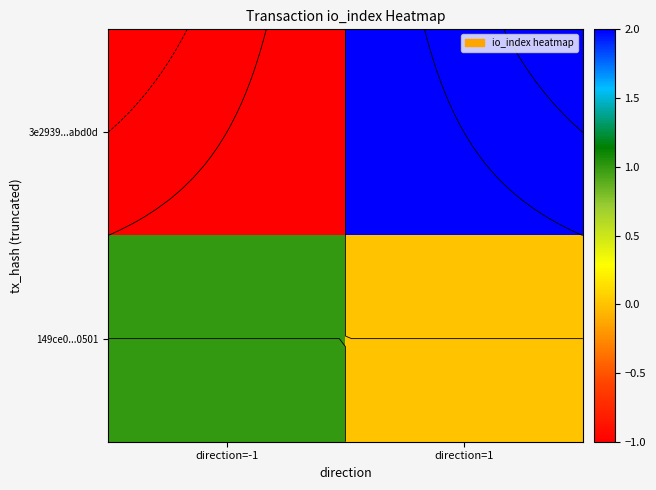

What is the spread (max minus min) of values at direction=-1?

2